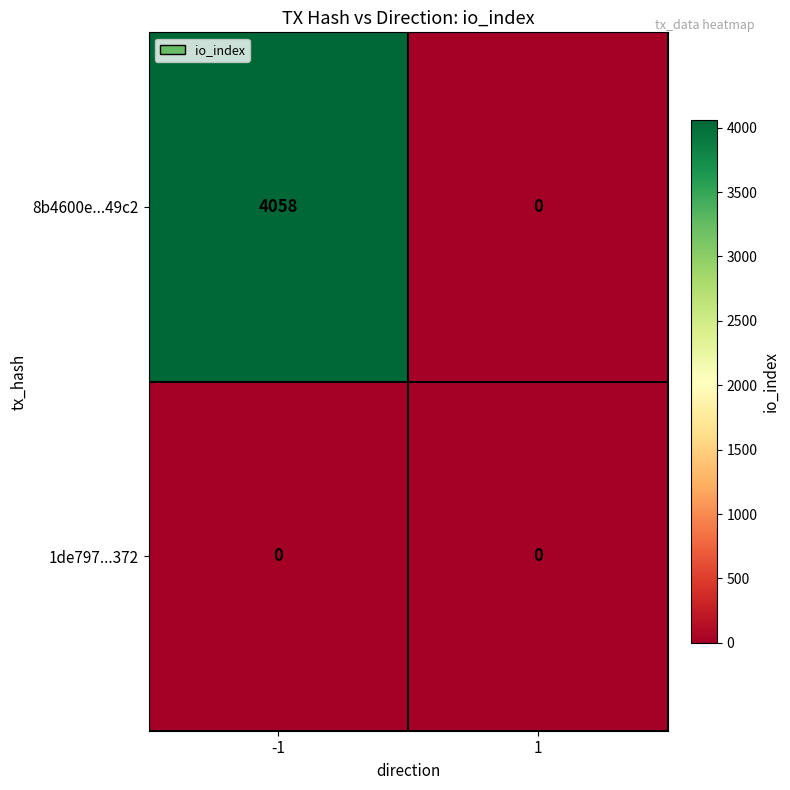

Which series has the widest spread of values?

8b4600e...49c2